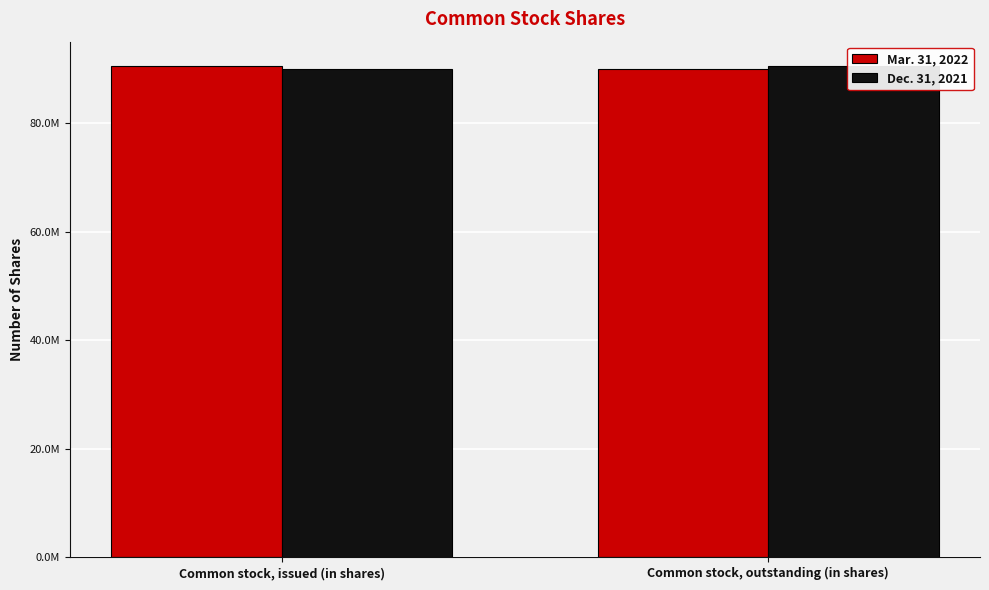

Reading right to left, extract all data points from this chart.

Mar. 31, 2022: Common stock, outstanding (in shares)=89954657	Common stock, issued (in shares)=90469637
Dec. 31, 2021: Common stock, outstanding (in shares)=90469637	Common stock, issued (in shares)=89954657